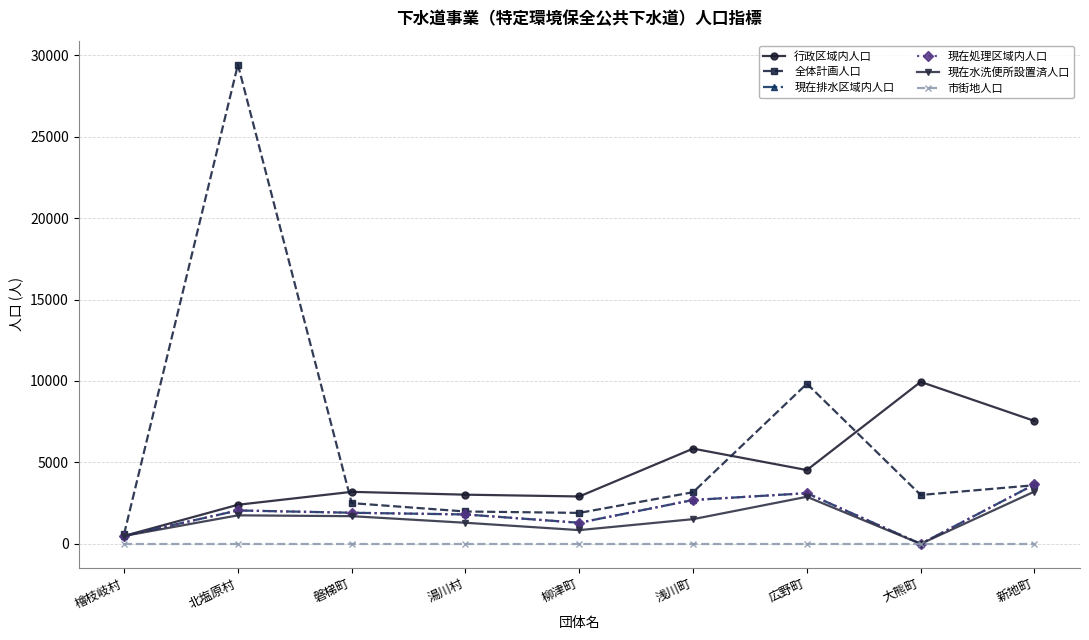

Which series changed the most between 湯川村 and 浅川町?

行政区域内人口